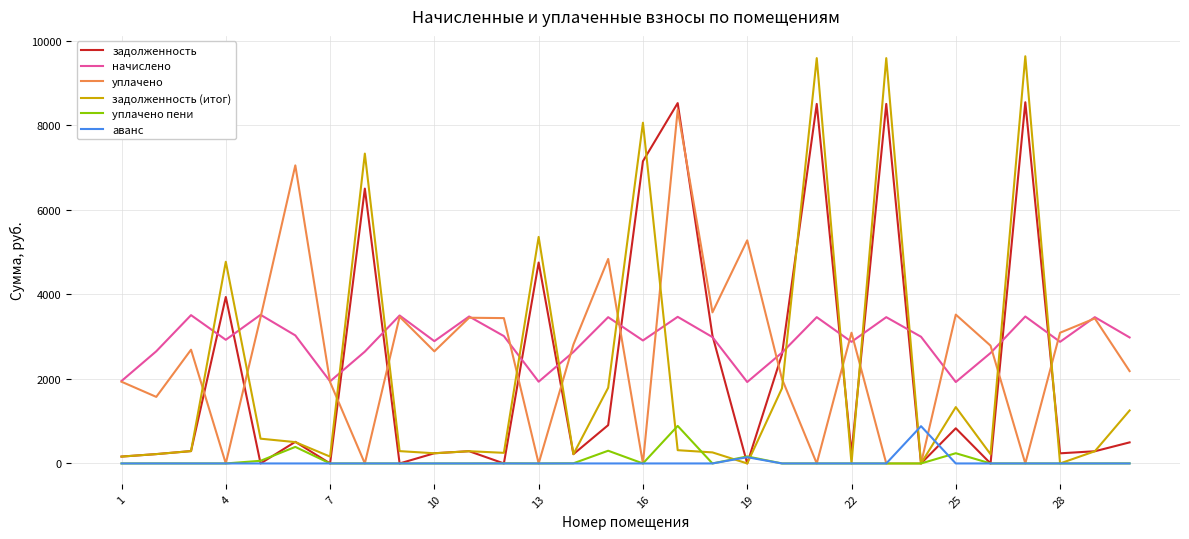

How many values in the задолженность series are below 292?

15